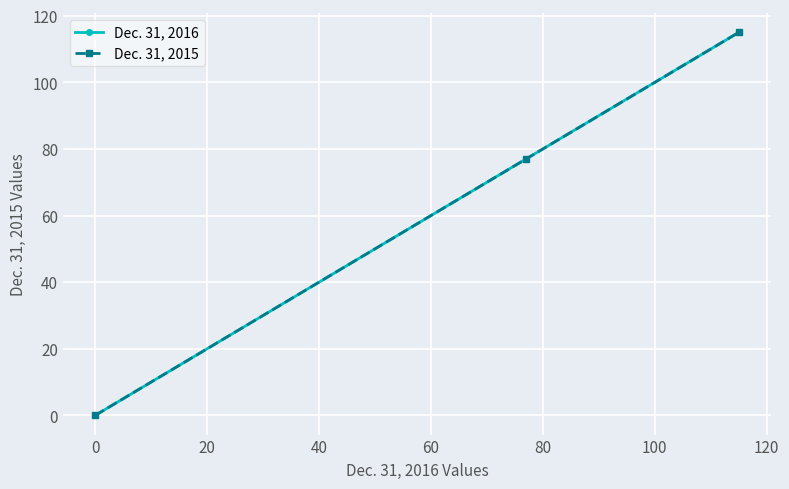

How many distinct data groups are displayed?

2